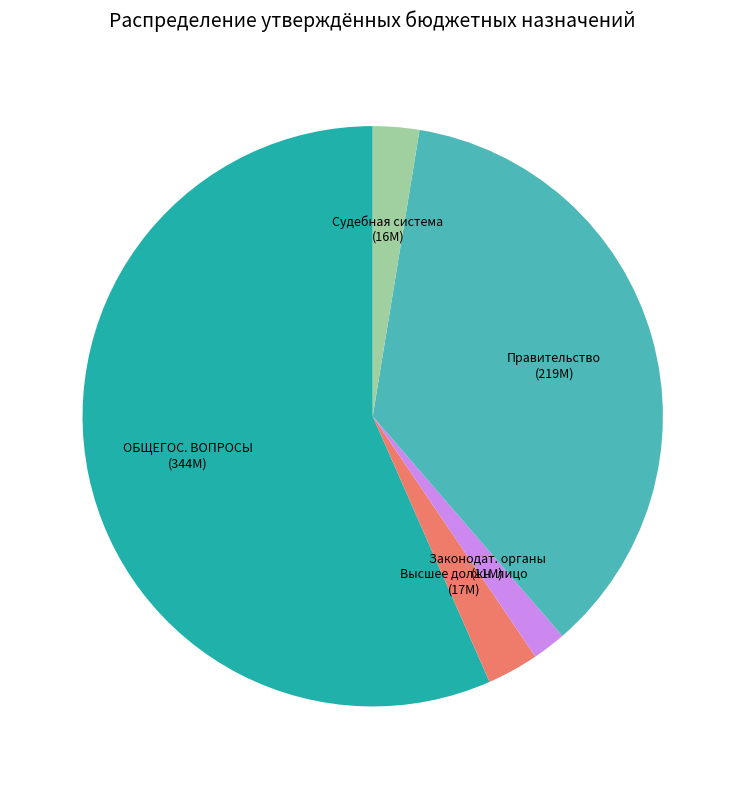

Is it true that Правительство is 31% of the pie?

False